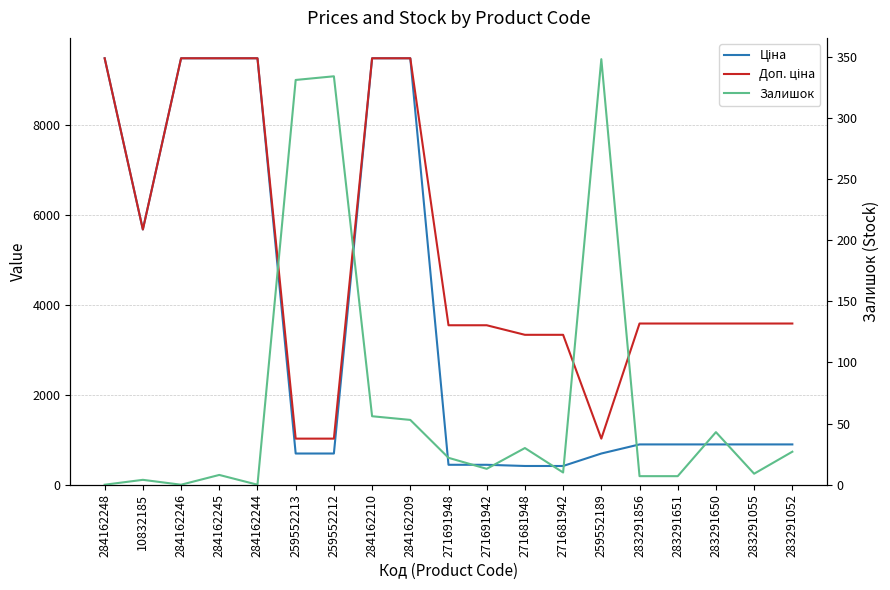

What are all the series names shown in the legend?

Ціна, Доп. ціна, Залишок